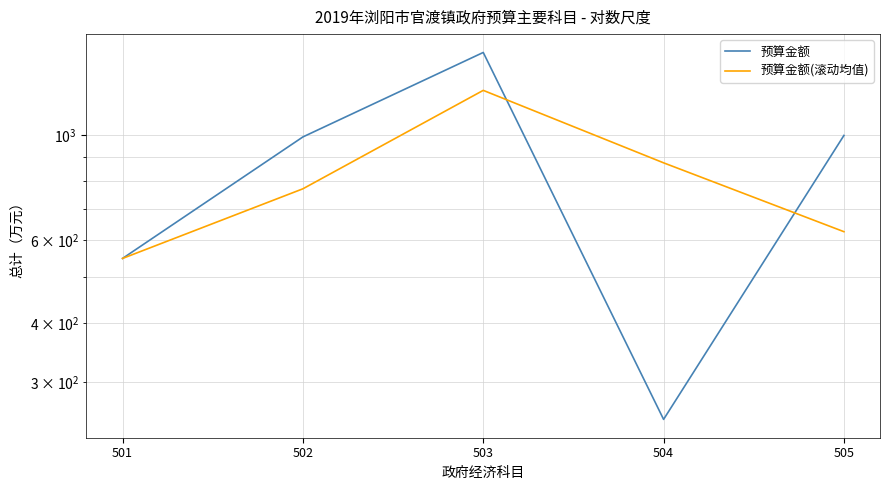

How many data points in 预算金额(滚动均值) are above 770?

3